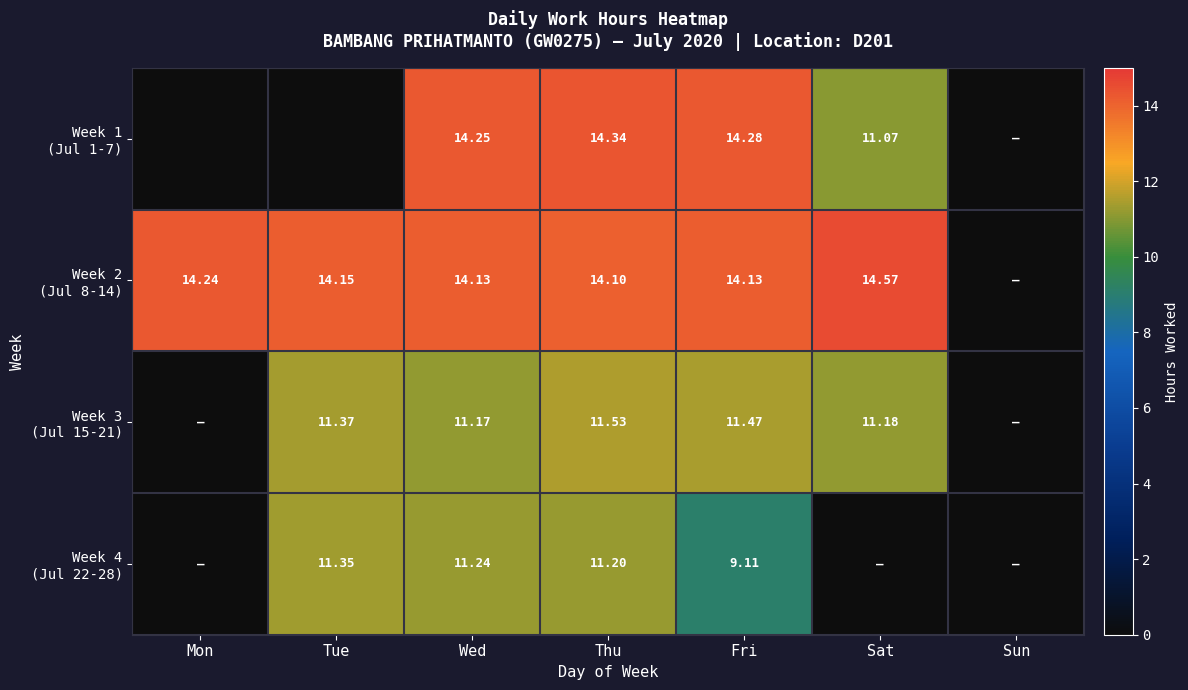

What is the highest value of the Week 2 (Jul 8-14) series?

14.6